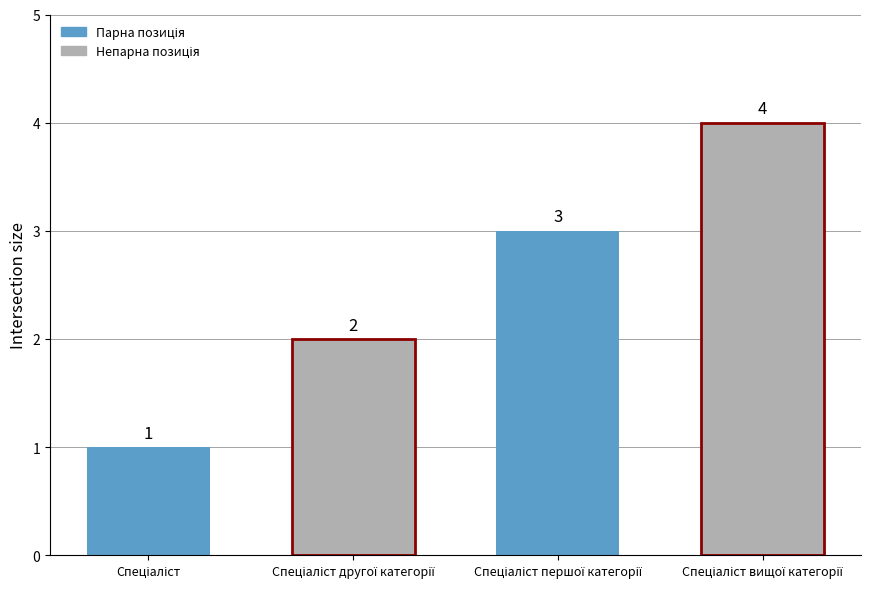

What is the difference between the maximum and minimum values?

3